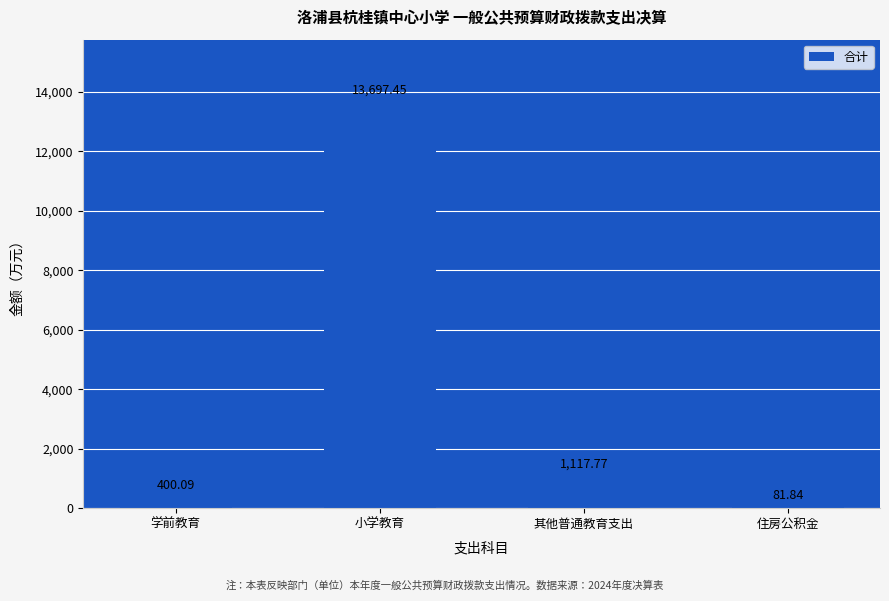

What is the change in value from 小学教育 to 其他普通教育支出?

-12579.7